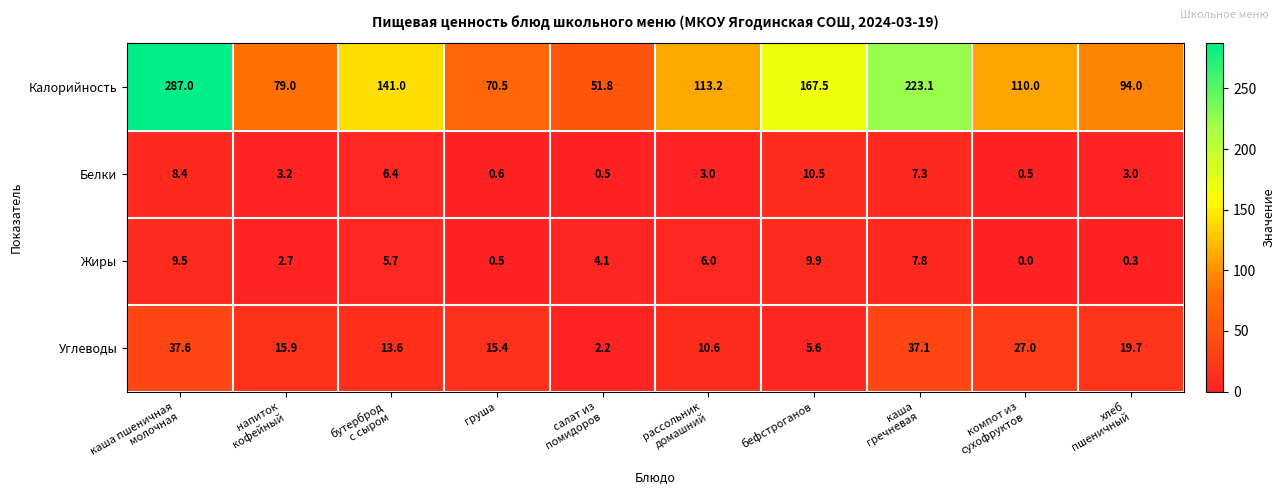

Rank the series by their maximum value, from highest to lowest.

Калорийность, Углеводы, Белки, Жиры